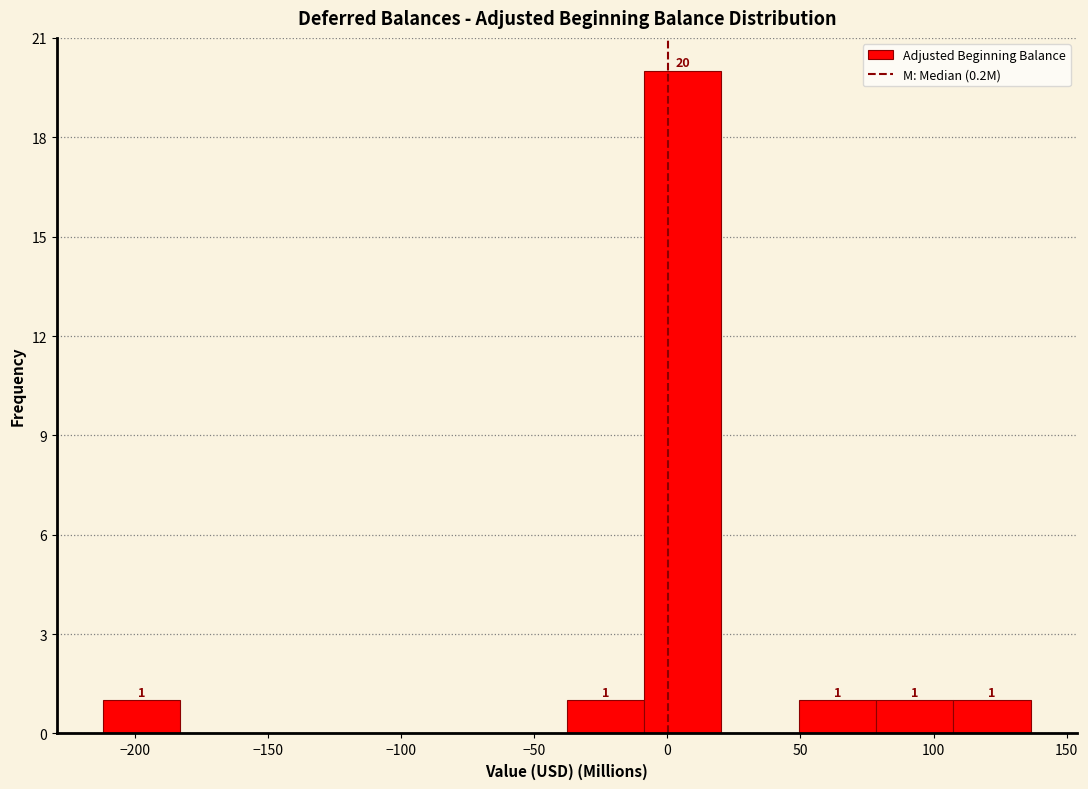

Which range on the x-axis has the tallest bar?

-10 to 20